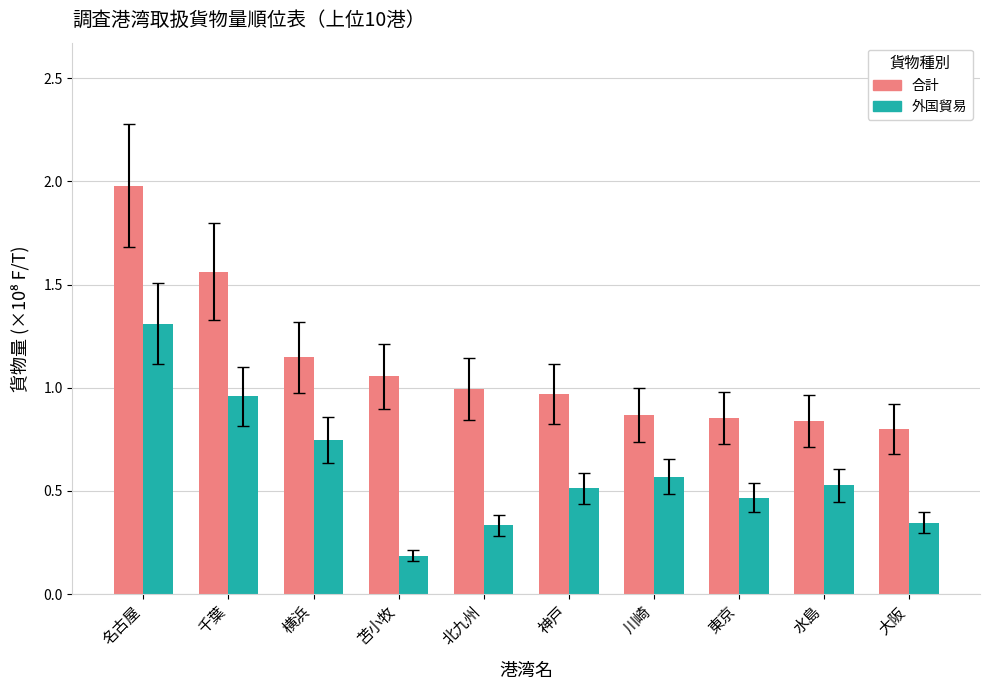

What is the smallest value displayed?

0.2